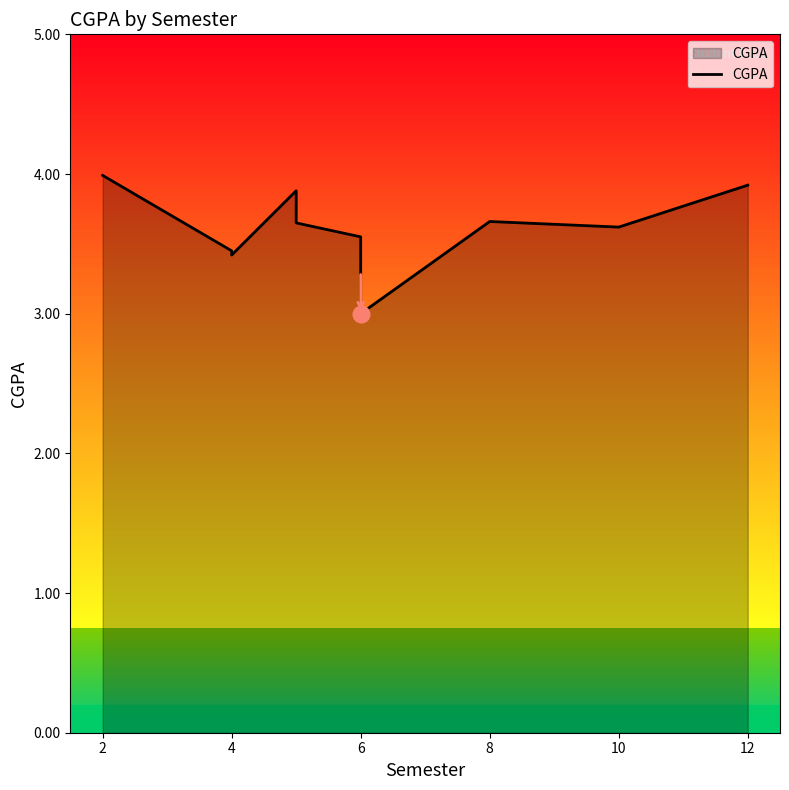

Is it true that the value at 8 is 3.6?

True